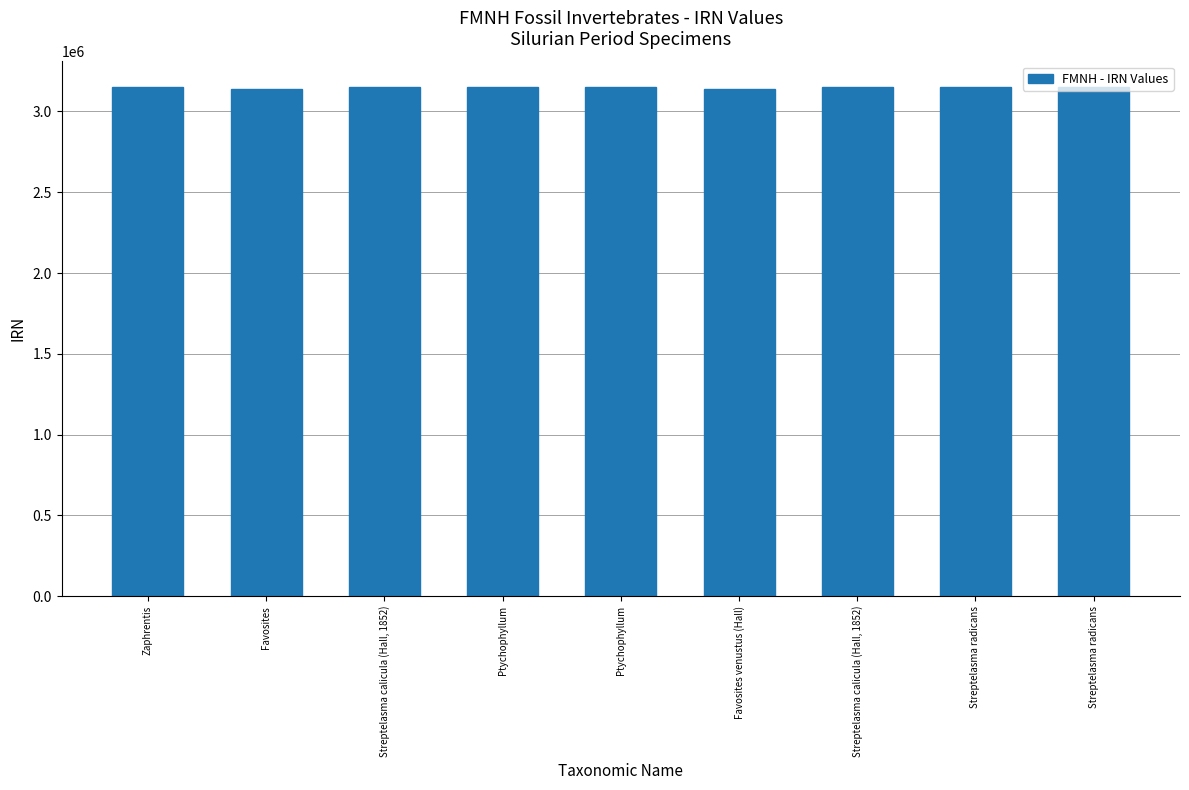

Which label corresponds to the smallest value in the chart?

Favosites venustus (Hall)